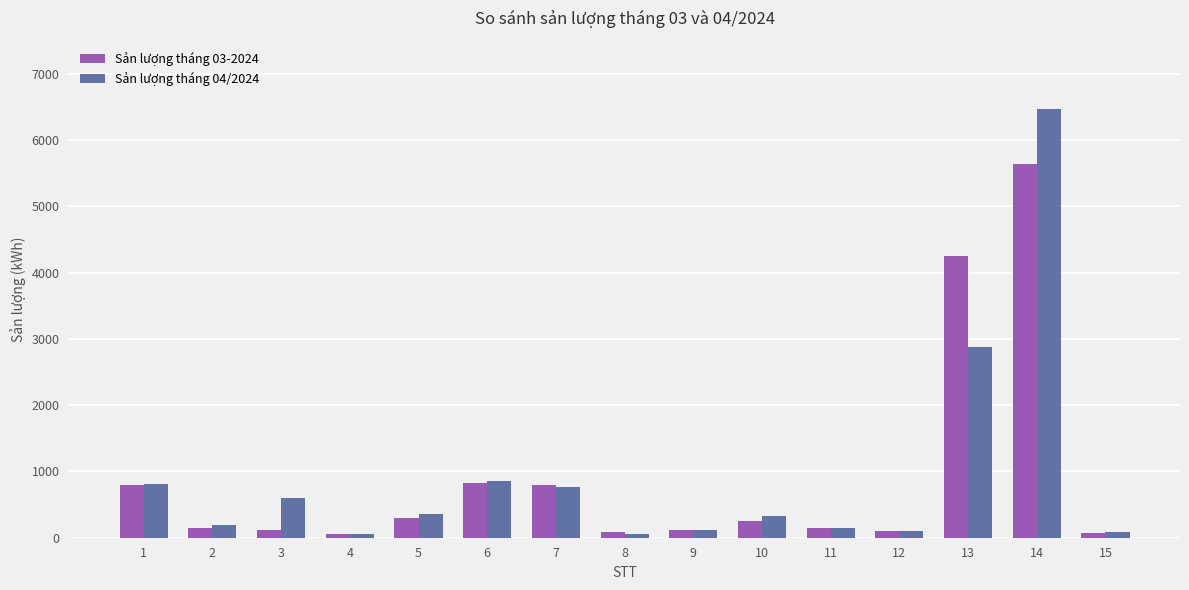

Rank the series by their maximum value, from lowest to highest.

Sản lượng tháng 03-2024, Sản lượng tháng 04/2024